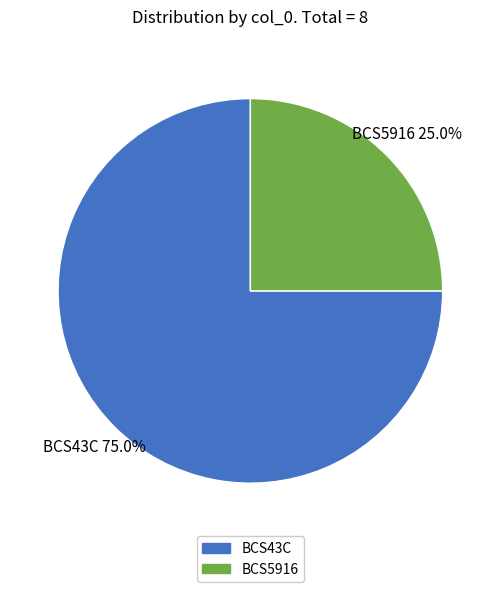

To the nearest percent, what is the combined percentage of BCS5916 and BCS43C?

100%